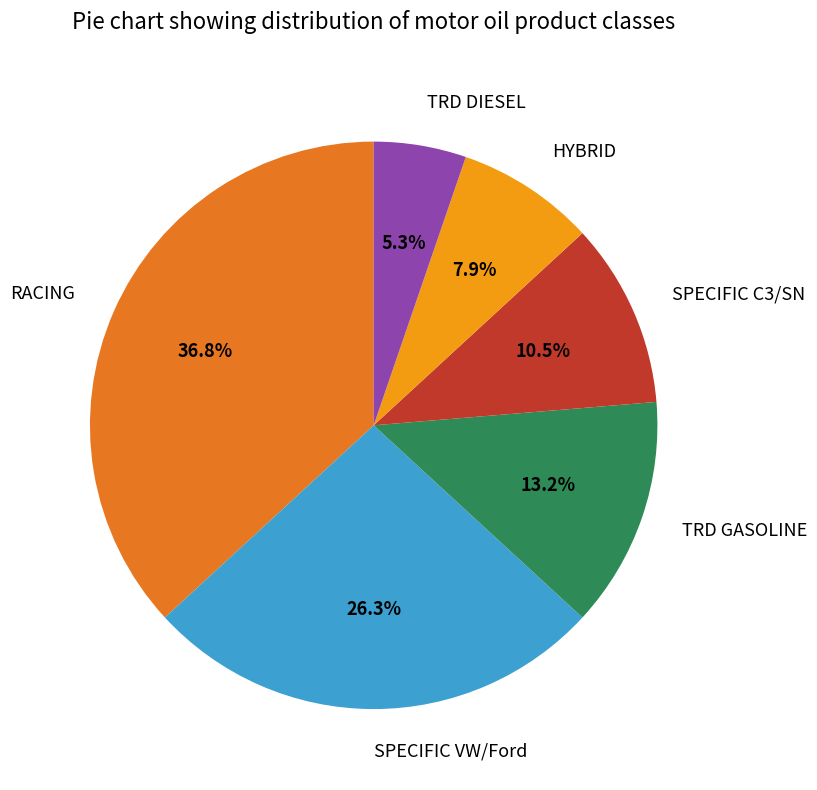

Between TRD GASOLINE and HYBRID, which is larger?

TRD GASOLINE